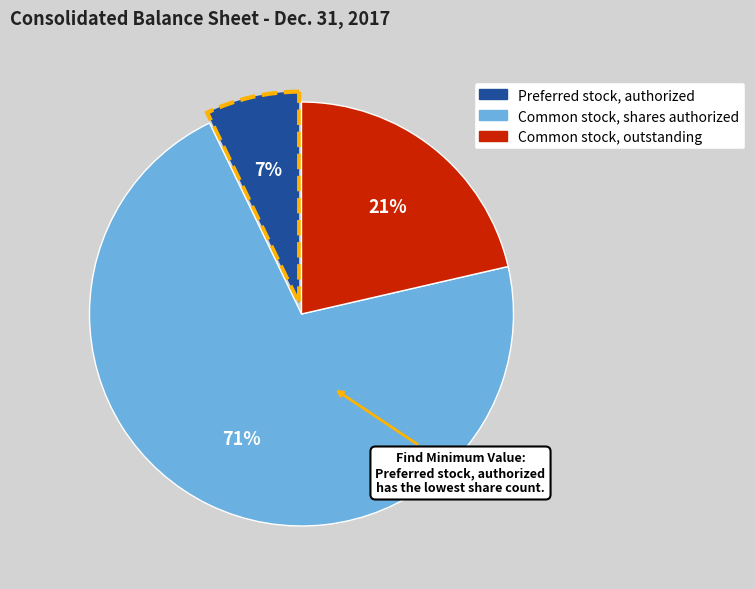

Which slice represents more than half of the pie?

Common stock, shares authorized